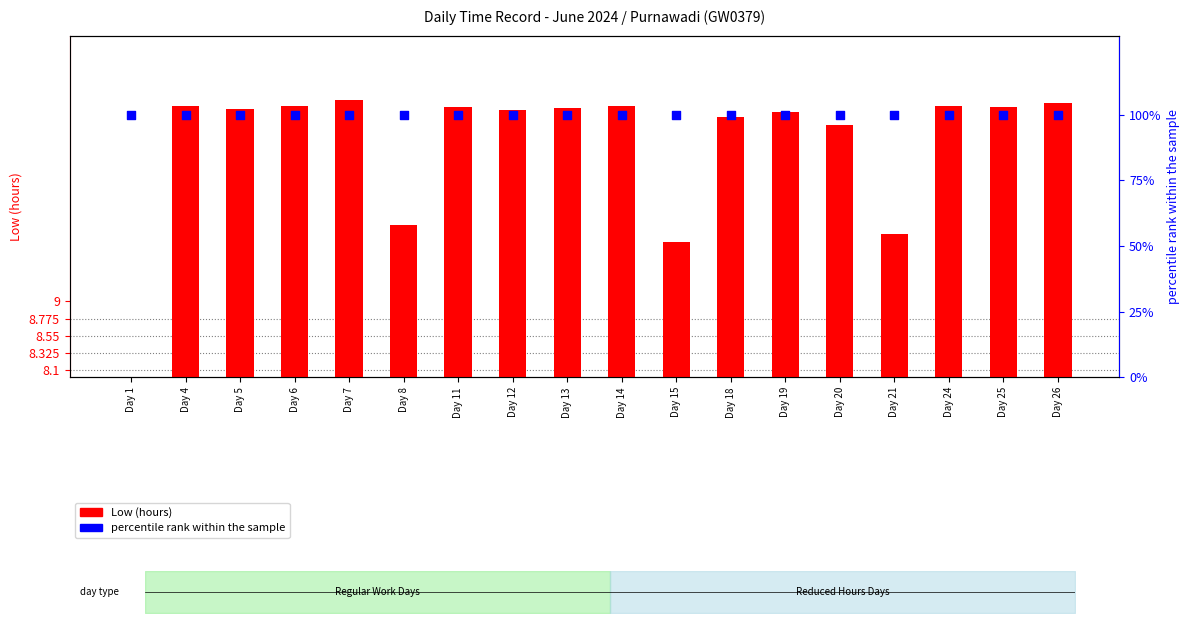

Which series reaches the minimum Y coordinate?

Low (hours)